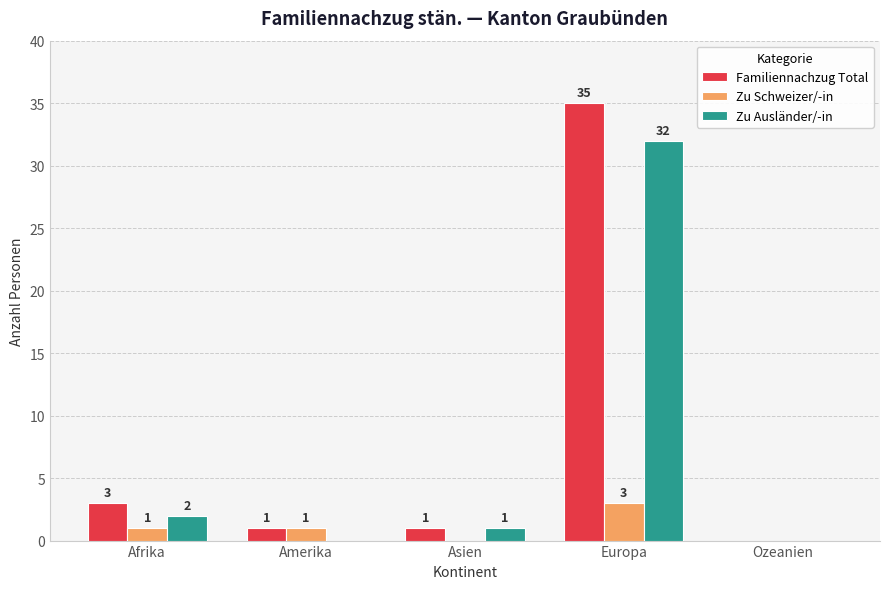

What is the approximate value of Zu Ausländer/-in at Europa?

32